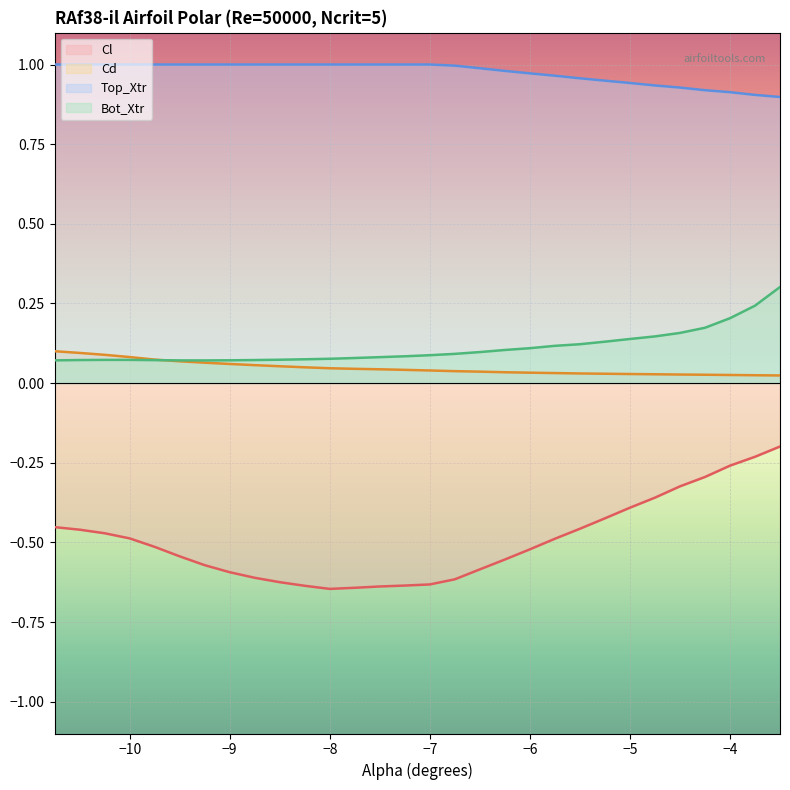

Reading left to right, what are all the values shown in this chart?

Cl: -0.5	-0.5	-0.5	-0.5	-0.5	-0.5	-0.6	-0.6	-0.6	-0.6	-0.6	-0.6	-0.6	-0.6	-0.6	-0.6	-0.6	-0.6	-0.6	-0.5	-0.5	-0.5	-0.4	-0.4	-0.4	-0.3	-0.3	-0.3	-0.2	-0.2
Cd: 0.1	0.1	0.1	0.1	0.1	0.1	0.1	0.1	0.1	0.1	0.0	0.0	0.0	0.0	0.0	0.0	0.0	0.0	0.0	0.0	0.0	0.0	0.0	0.0	0.0	0.0	0.0	0.0	0.0	0.0
Top_Xtr: 1.0	1.0	1.0	1.0	1.0	1.0	1.0	1.0	1.0	1.0	1.0	1.0	1.0	1.0	1.0	1.0	1.0	1.0	1.0	1.0	1.0	1.0	0.9	0.9	0.9	0.9	0.9	0.9	0.9	0.9
Bot_Xtr: 0.1	0.1	0.1	0.1	0.1	0.1	0.1	0.1	0.1	0.1	0.1	0.1	0.1	0.1	0.1	0.1	0.1	0.1	0.1	0.1	0.1	0.1	0.1	0.1	0.1	0.2	0.2	0.2	0.2	0.3